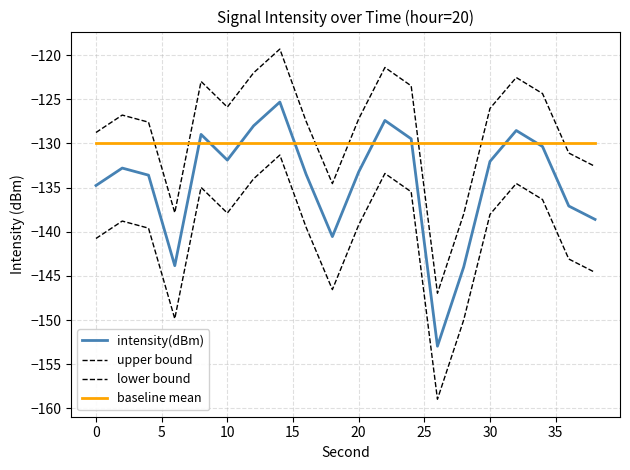

True or false: intensity(dBm) has more than 1 interior local peaks.

True